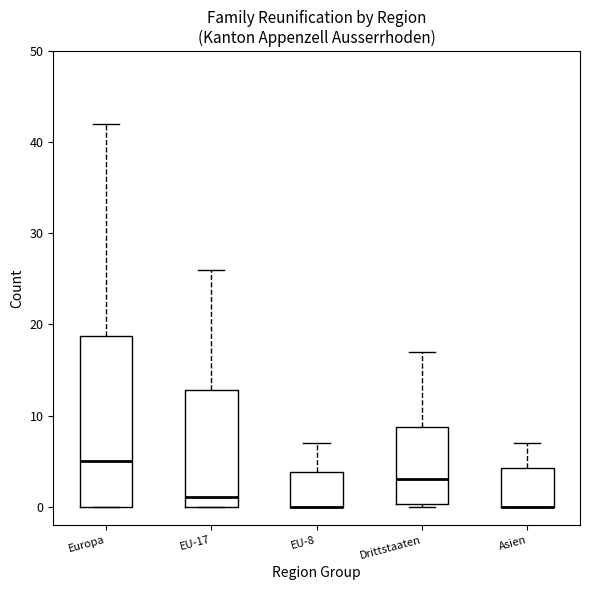

Which box is the tallest, from its lower edge to its upper edge?

Europa